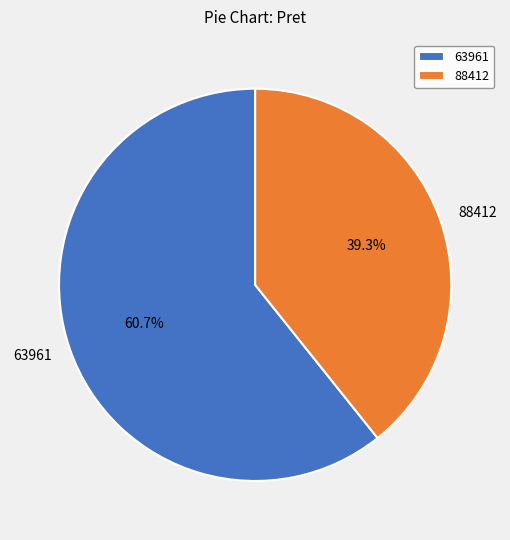

What is the smallest slice in the pie chart?

88412